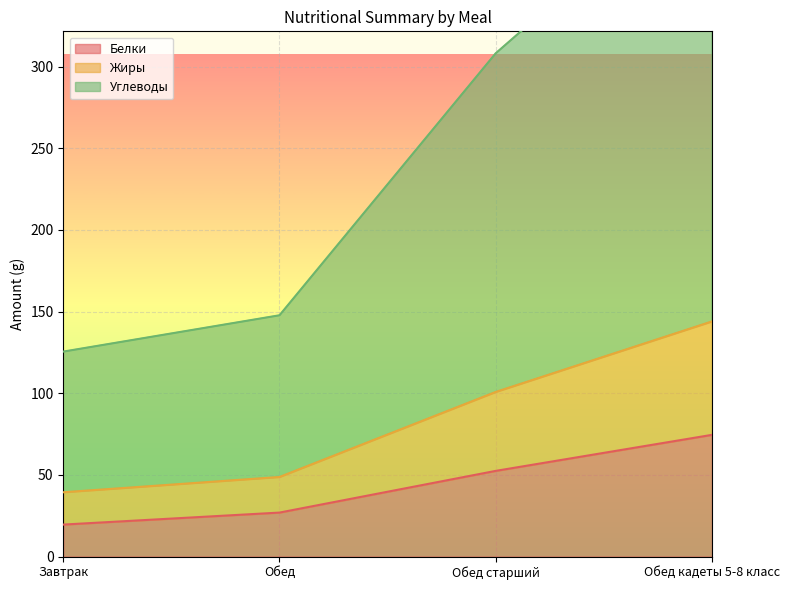

True or false: Белки has more than 2 interior local peaks.

False